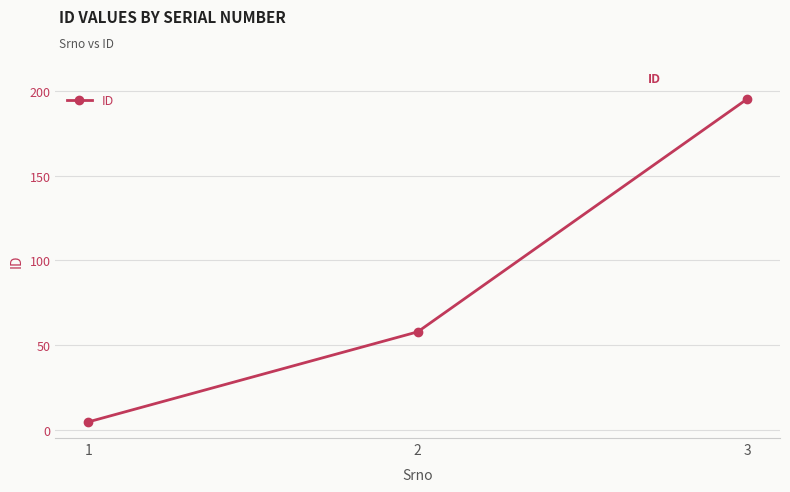

Between 1 and 2, which is larger?

2